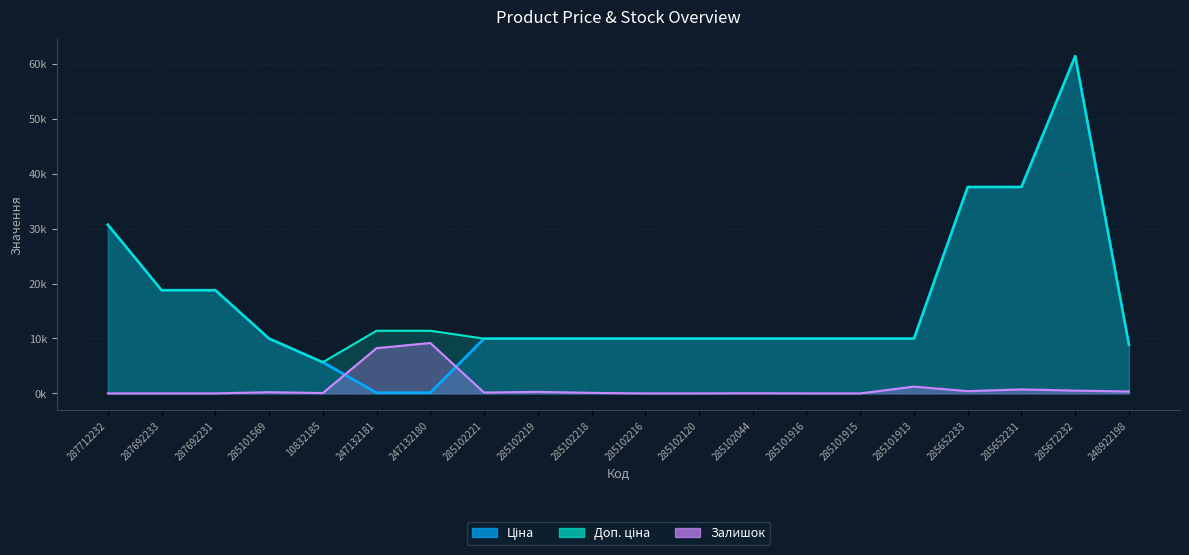

Between 287692231 and 285102219, which series saw the biggest shift?

Ціна